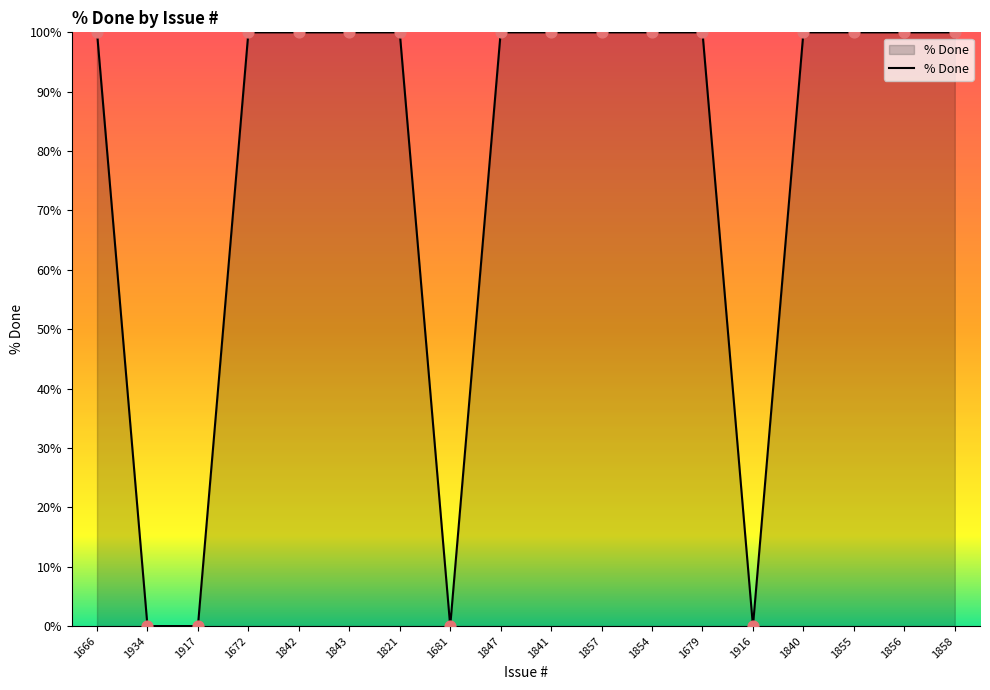

What is the ratio of the value at 1666 to the value at 1856?

1.0